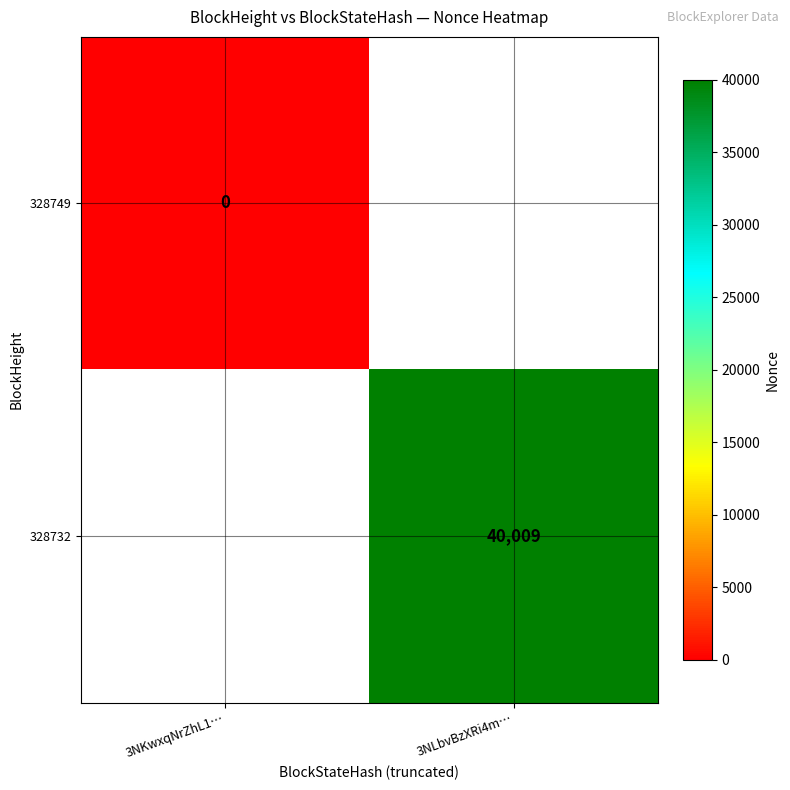

Is it true that 328732 equals 10756 at 3NLbvBzXRi4m…?

False